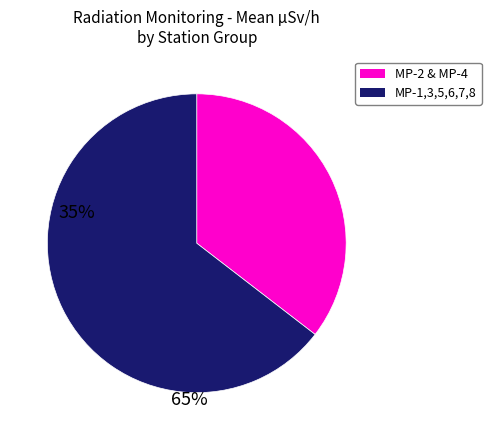

Is there a majority slice in this chart?

Yes